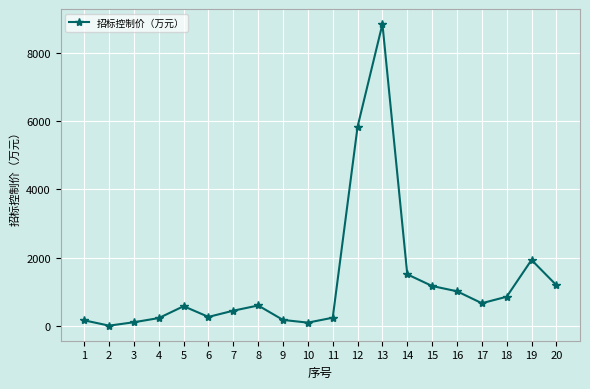

Approximately how many times larger is the value at 14 compared to 6?

5.8